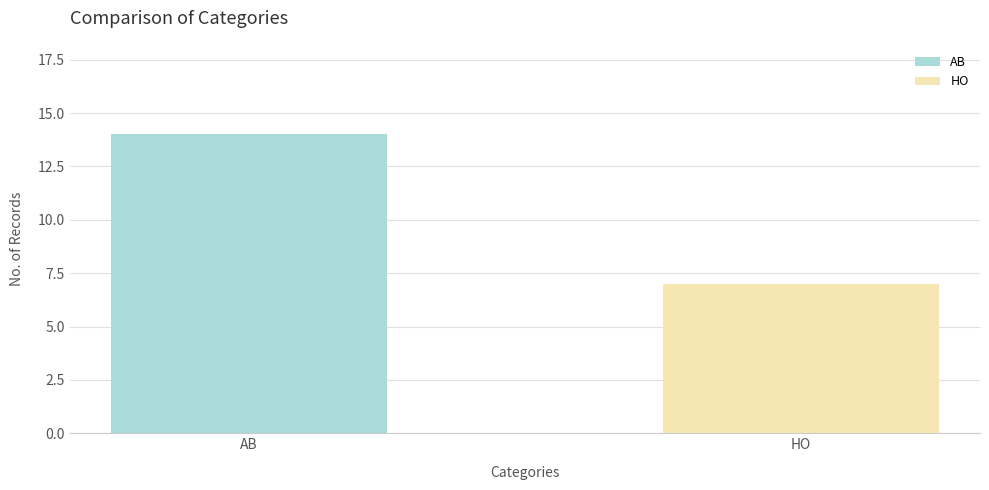

True or false: AB has a value of 14 at 2.

True